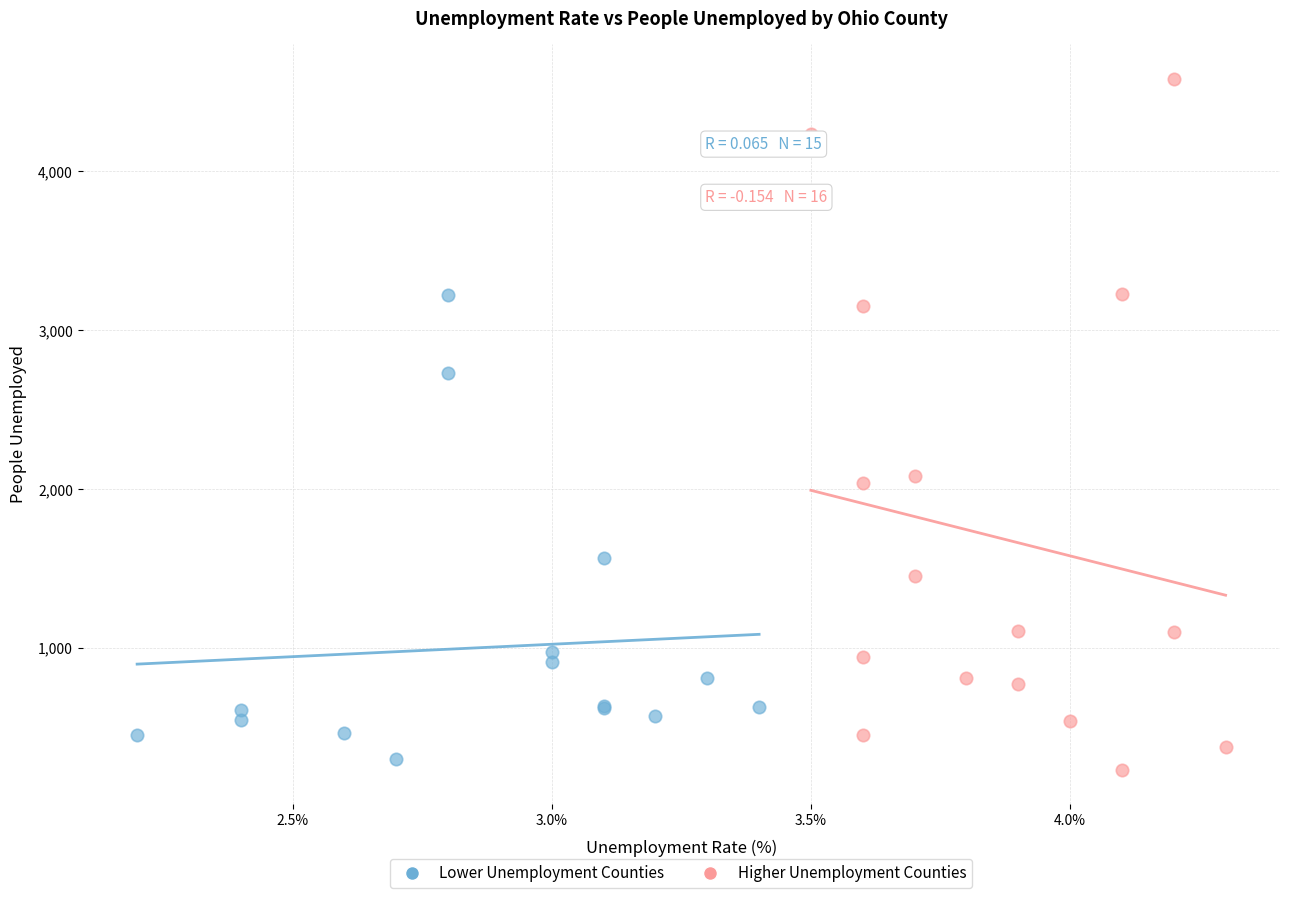

Which series contains the lowest Y value?

Higher Unemployment Counties